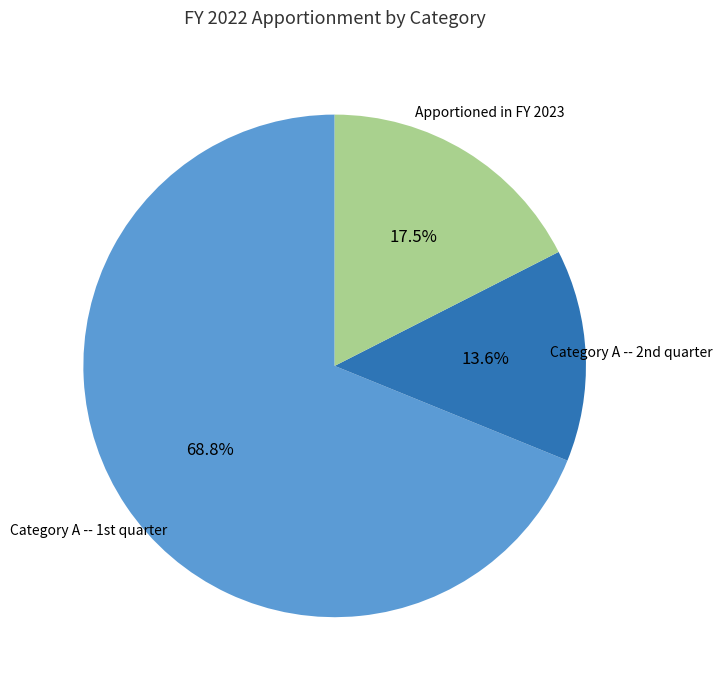

Which category has the smallest portion of the pie?

Category A -- 2nd quarter